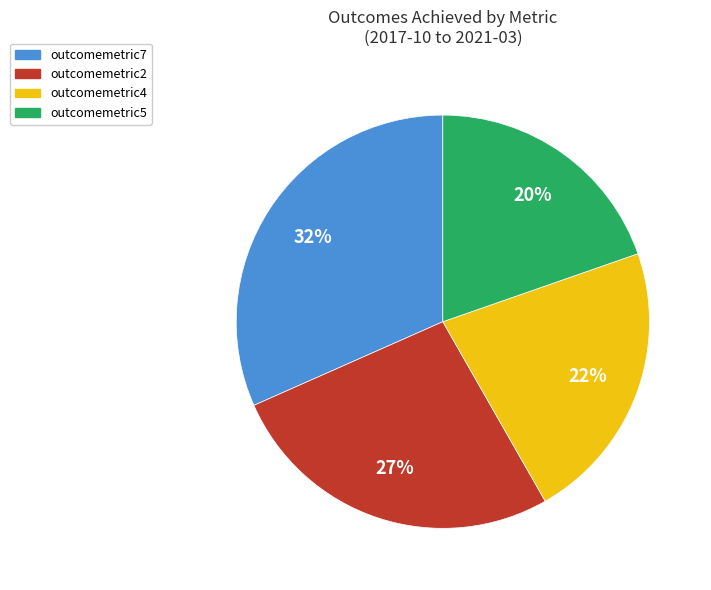

Rank the categories by value from highest to lowest.

outcomemetric7, outcomemetric2, outcomemetric4, outcomemetric5